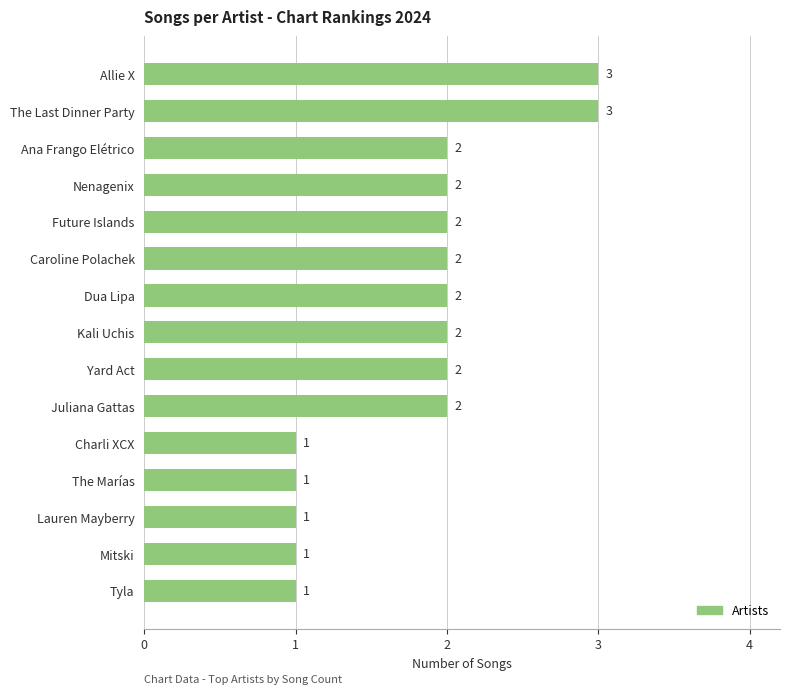

Reading bottom to top, list all the values displayed in this chart.

1	1	1	1	1	2	2	2	2	2	2	2	2	3	3